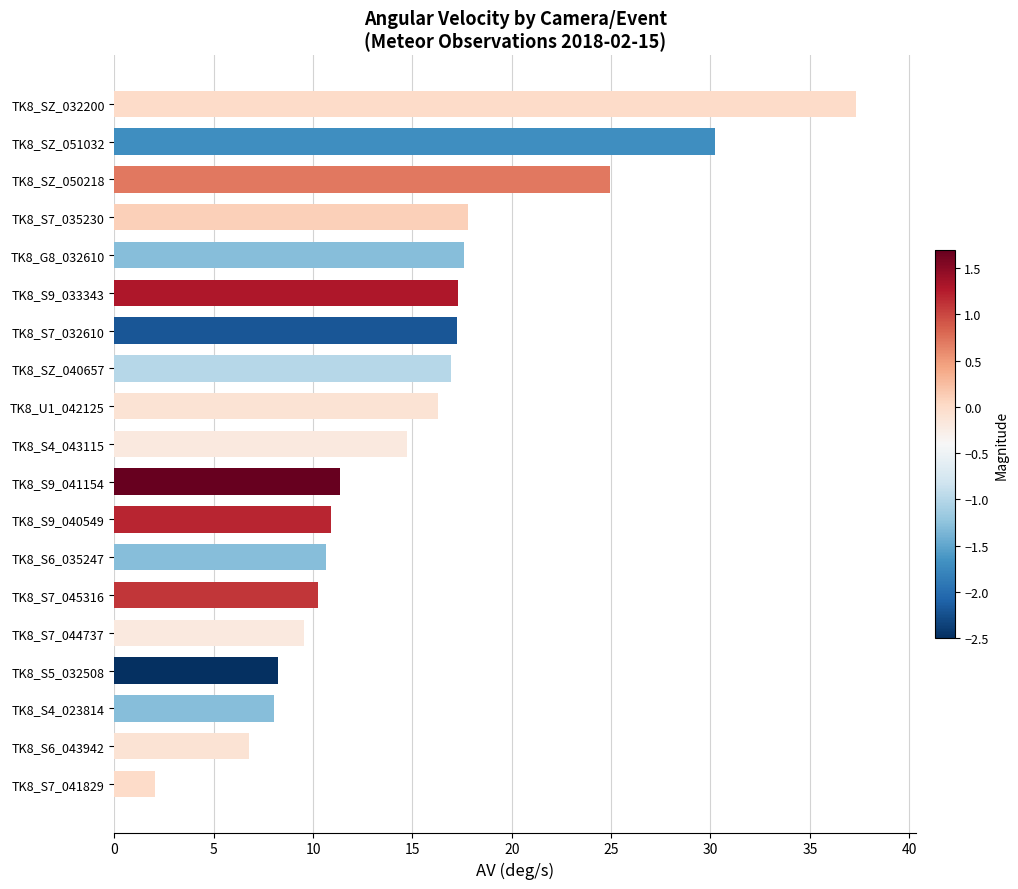

What is the change in value from TK8_U1_042125 to TK8_G8_032610?

+1.3